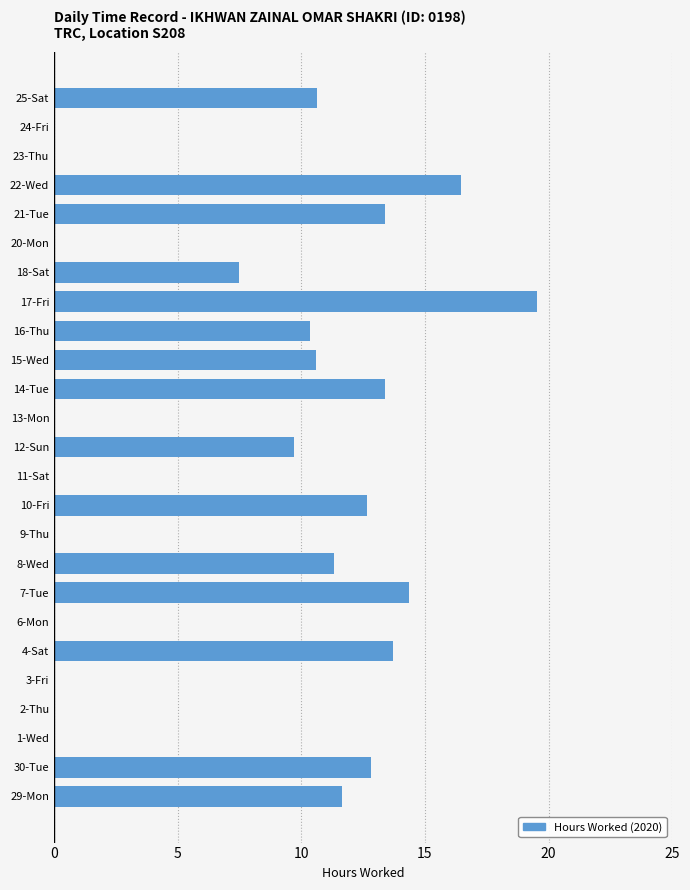

At which category does the chart reach its peak across all series?

17-Fri